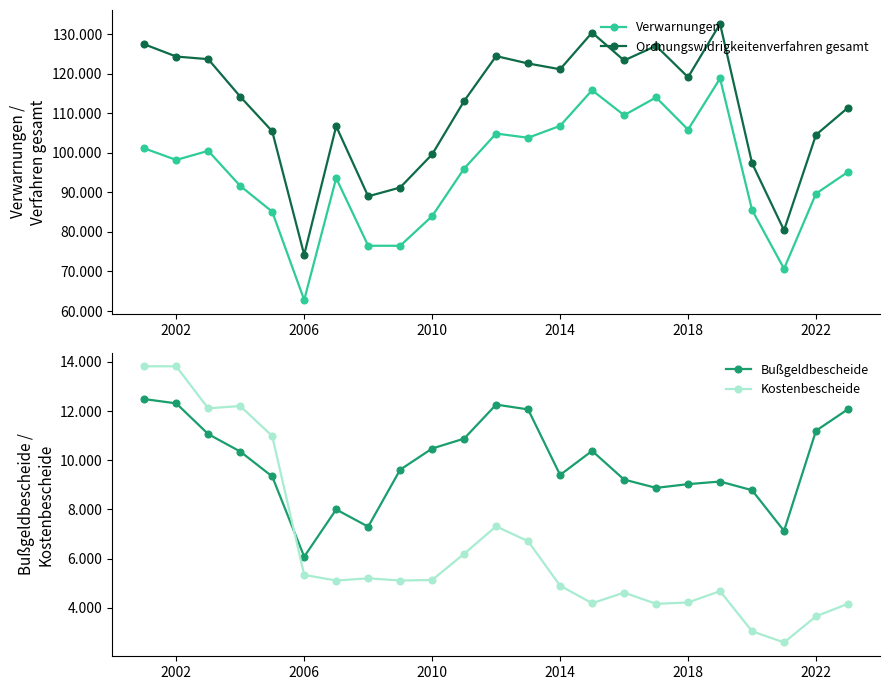

What is the minimum value shown in the chart?

2591